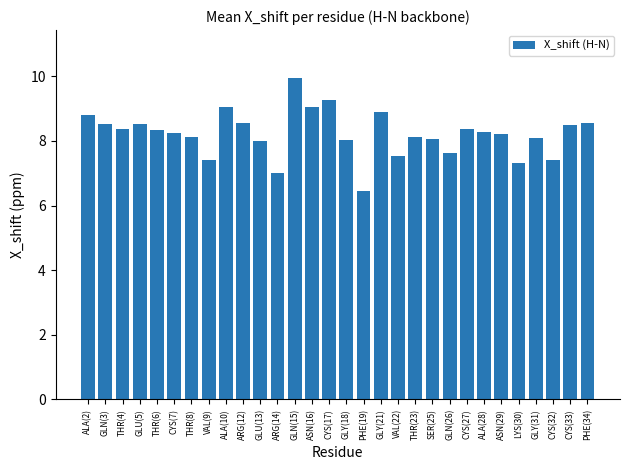

At which category does the chart reach its minimum across all series?

PHE(19)